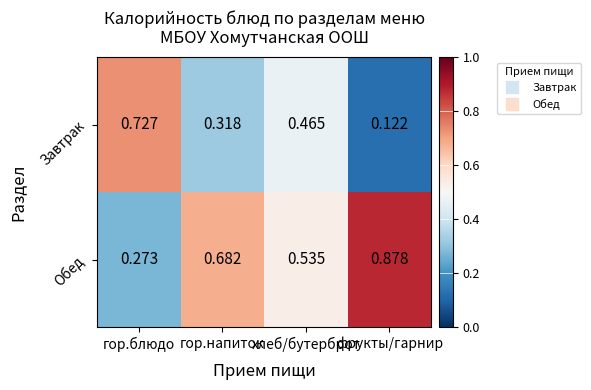

List the series in order of their overall mean, lowest first.

Завтрак, Обед